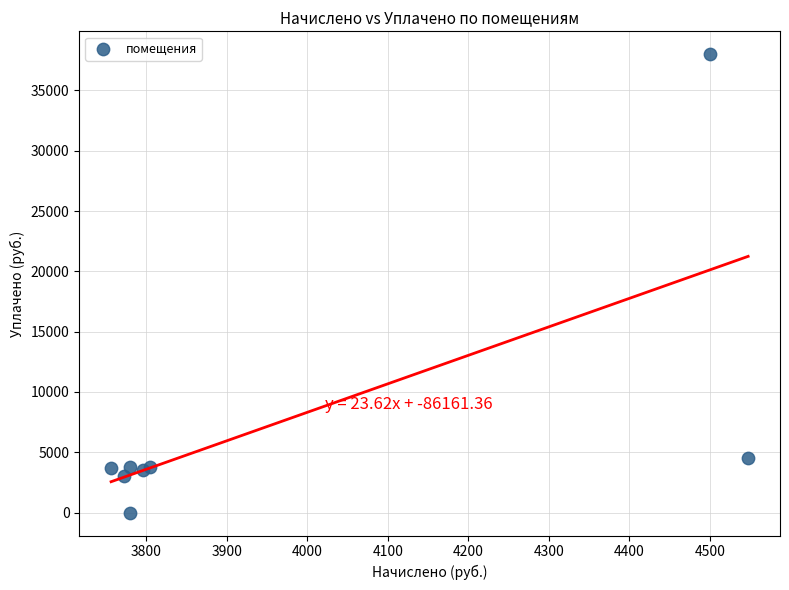

What Y value in the scatter plot is closest to 19001?

4508.7